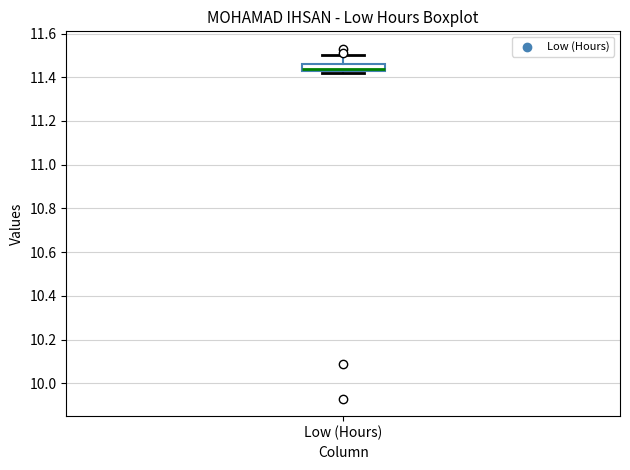

Where is the upper edge of the box for Low (Hours) on the y-axis? The values are not printed on the chart, so give them approximately, as read against the axis.

11.46